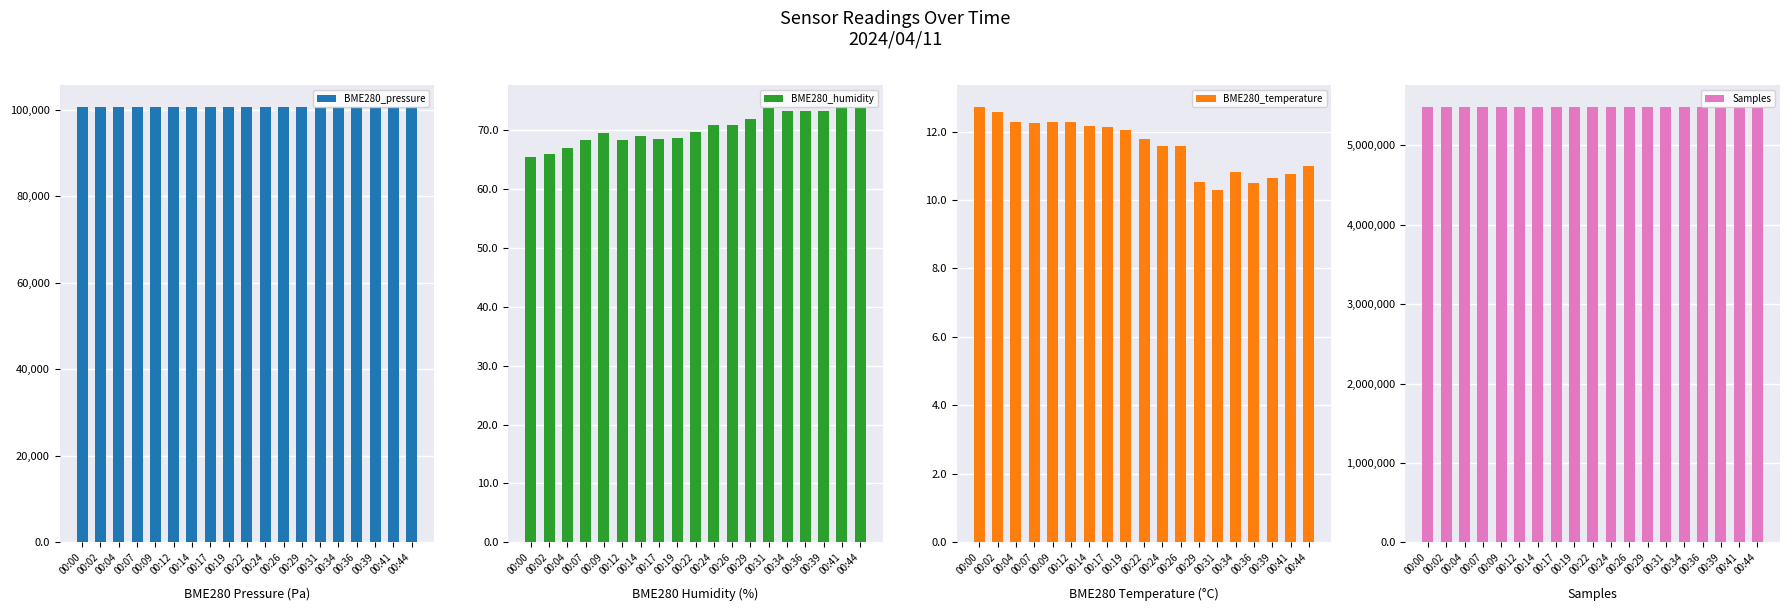

How many values in the BME280_pressure series exceed 100677?

10